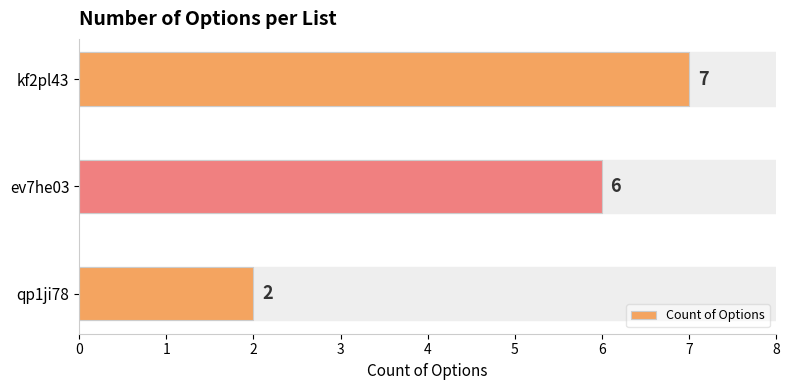

List the labels in order of value, largest first.

kf2pl43, ev7he03, qp1ji78